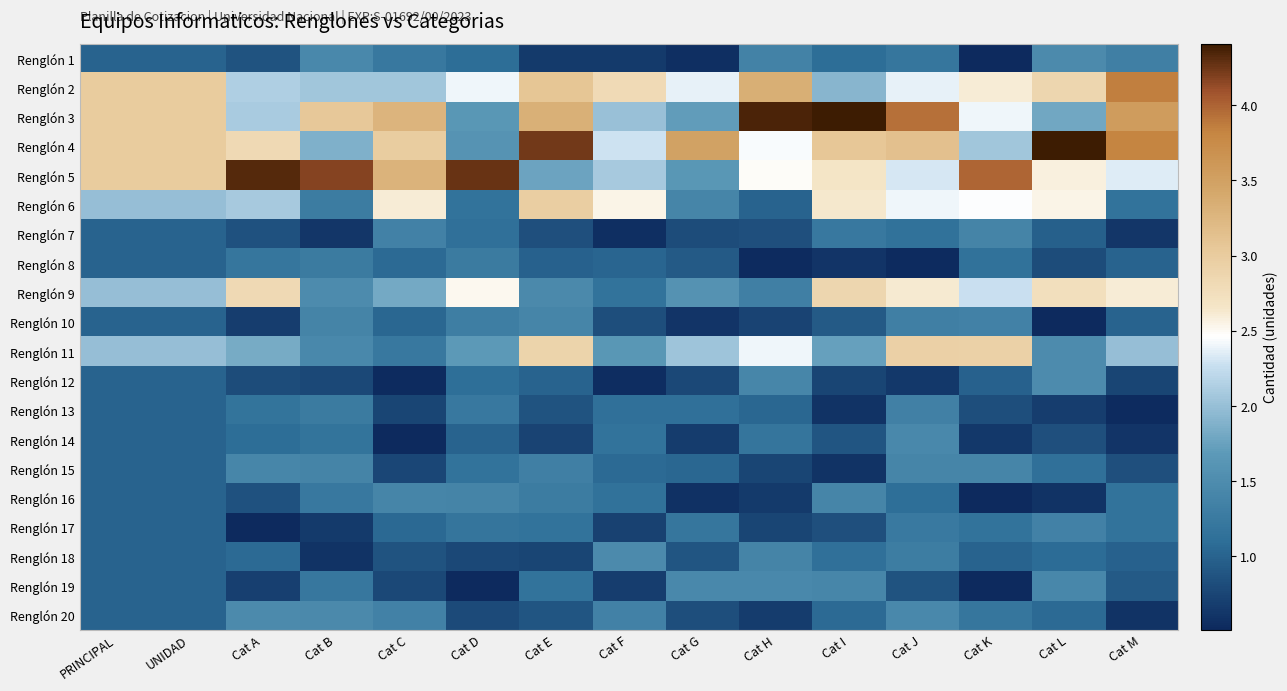

At PRINCIPAL, list the series in order from smallest to largest.

Renglón 1, Renglón 7, Renglón 8, Renglón 10, Renglón 12, Renglón 13, Renglón 14, Renglón 15, Renglón 16, Renglón 17, Renglón 18, Renglón 19, Renglón 20, Renglón 6, Renglón 9, Renglón 11, Renglón 2, Renglón 3, Renglón 4, Renglón 5